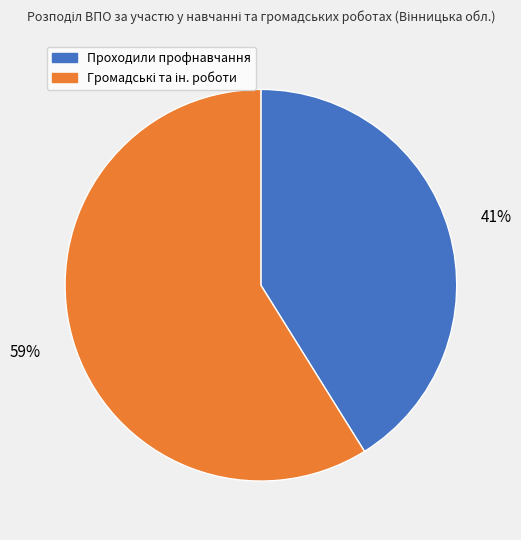

Is there any slice that represents more than half of the pie?

Yes